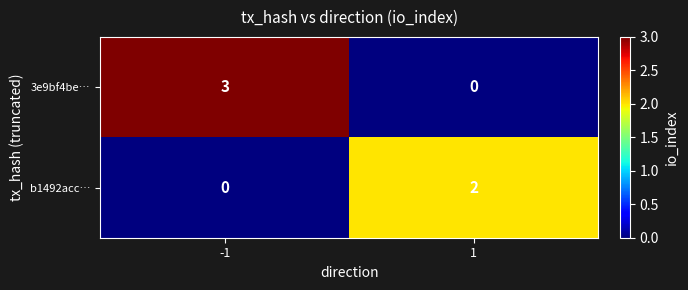

What is the spread (max minus min) of values at -1?

3